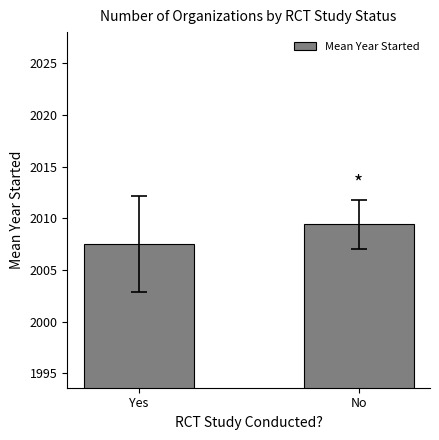

At which category does the chart reach its peak across all series?

No